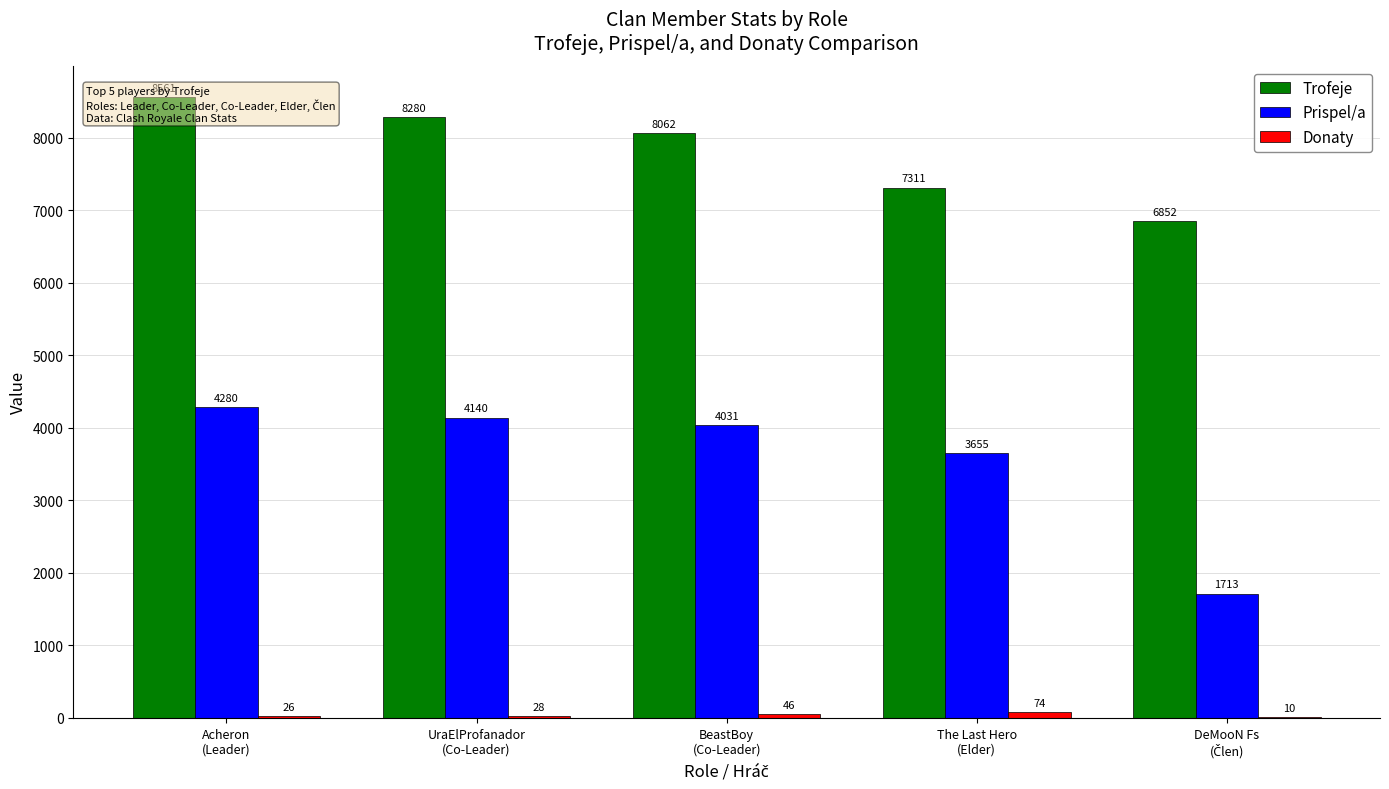

What is the sum of the Prispel/a values at DeMooN Fs
(Člen) and BeastBoy
(Co-Leader)?

5744